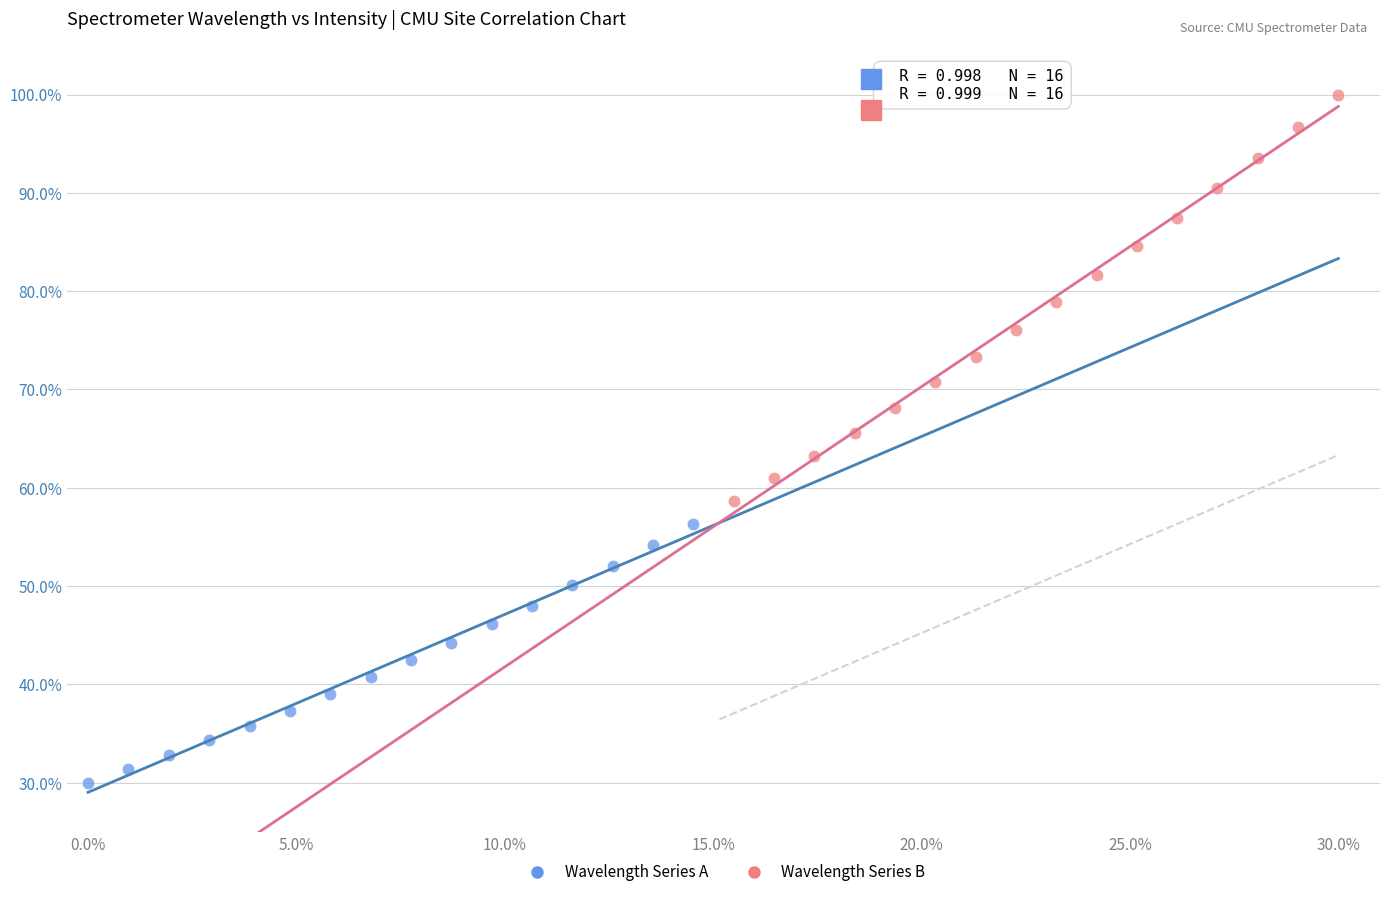

Which series contains the lowest Y value?

Wavelength Series A